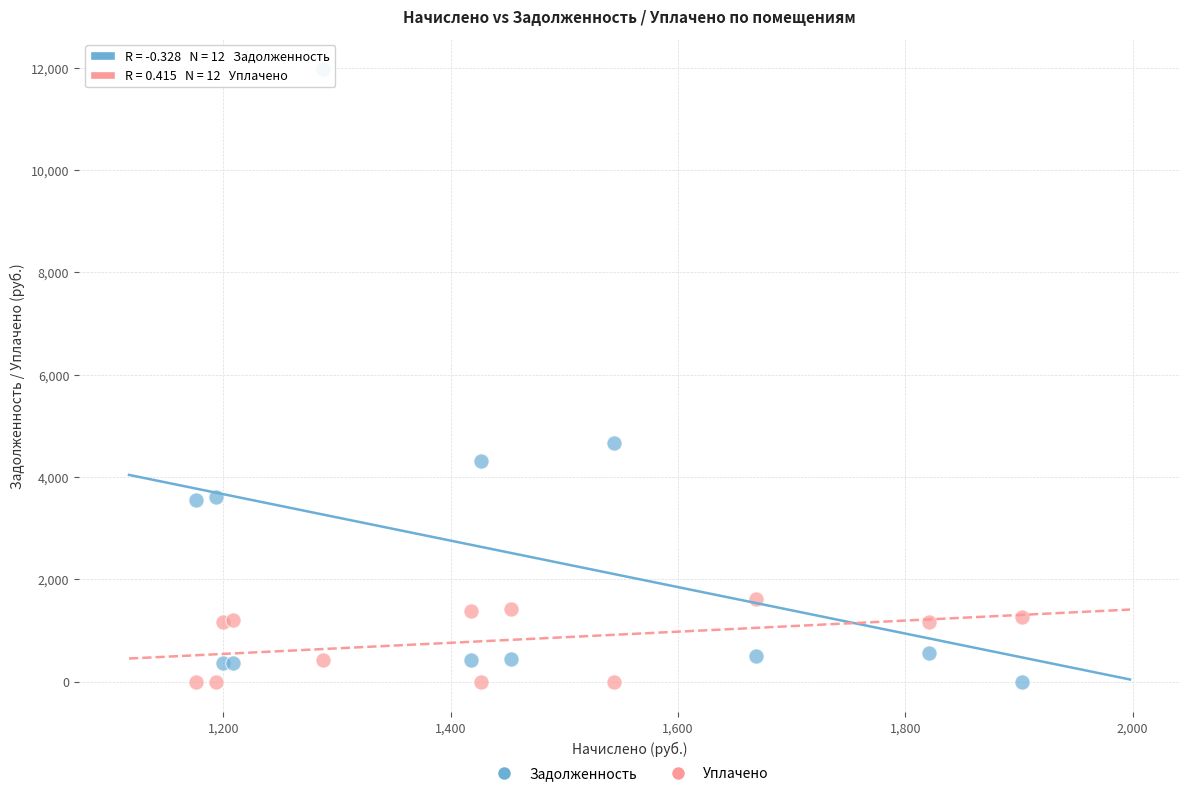

In the Задолженность series, what Y value is closest to 5981?

4668.7